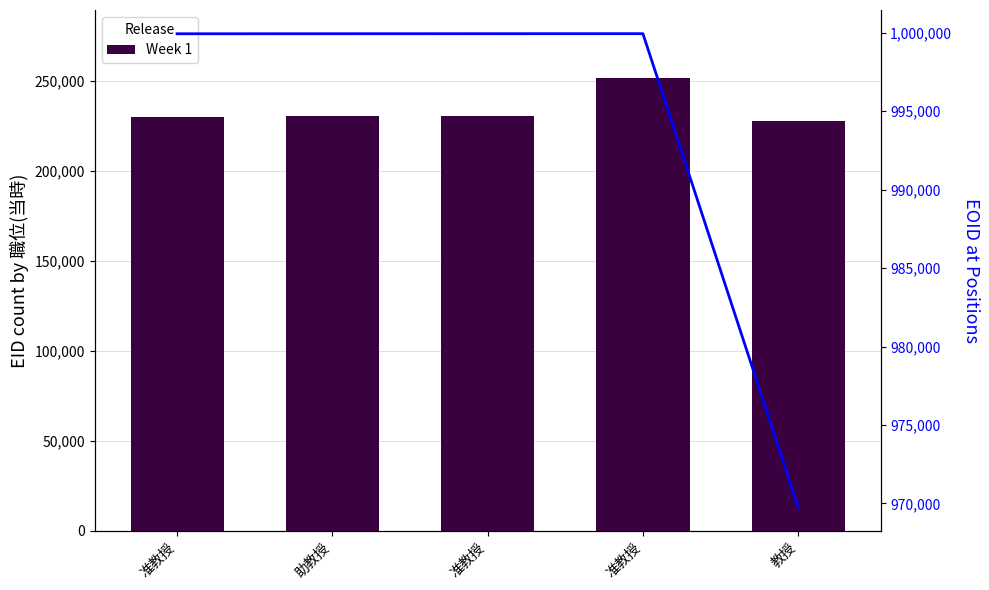

How many groups of bars are there?

5